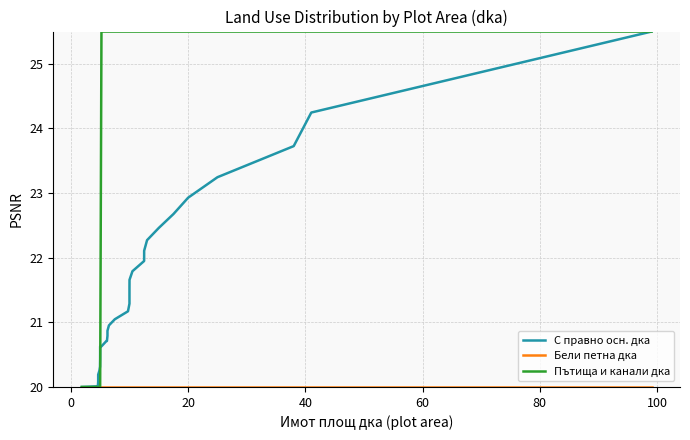

True or false: С правно осн. дка has more than 2 points higher than both neighbors.

False